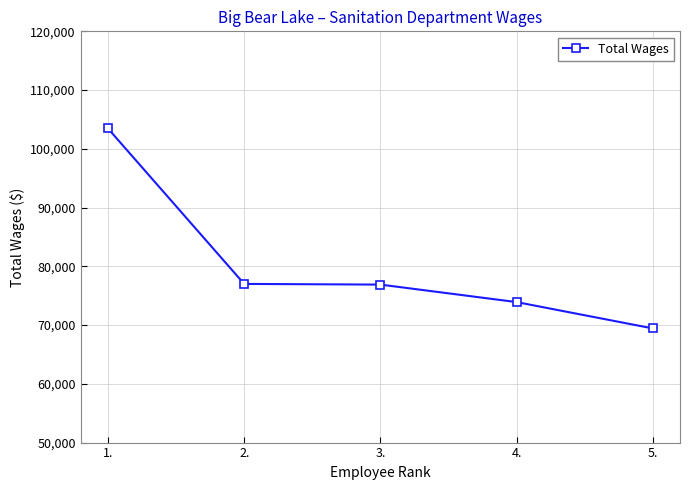

What is the label of the 2nd point from the left?

2.